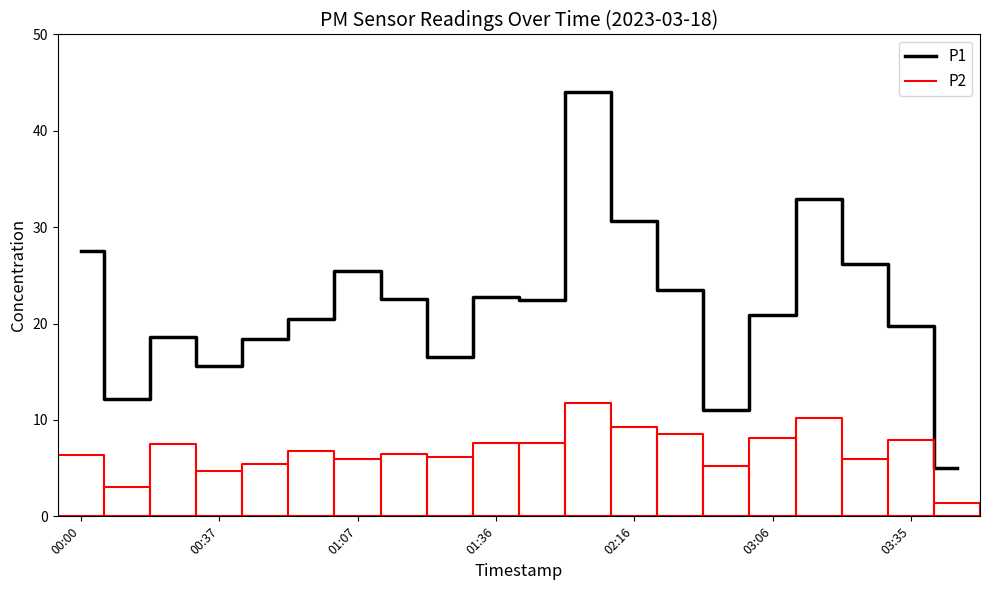

How many values are below 22?

10